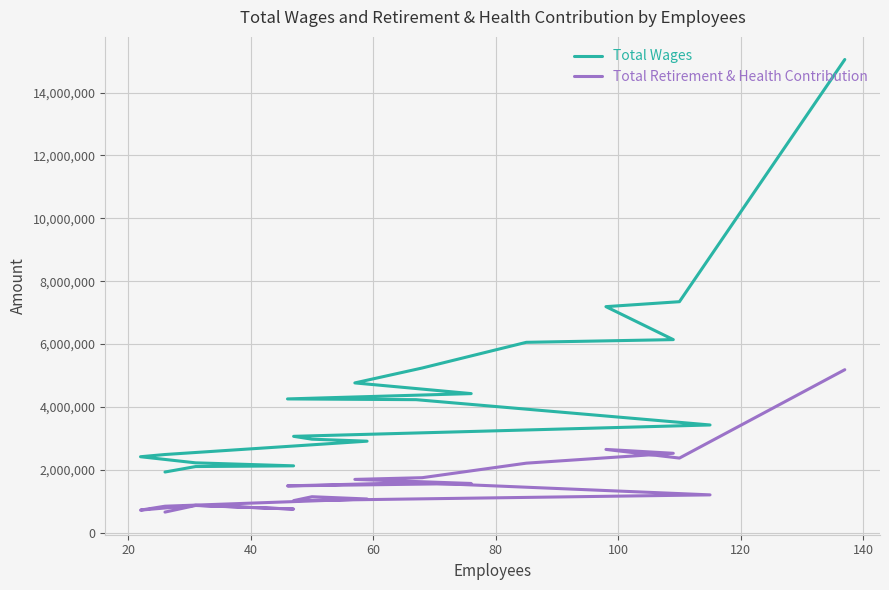

Rank the series by their average value, from highest to lowest.

Total Wages, Total Retirement & Health Contribution